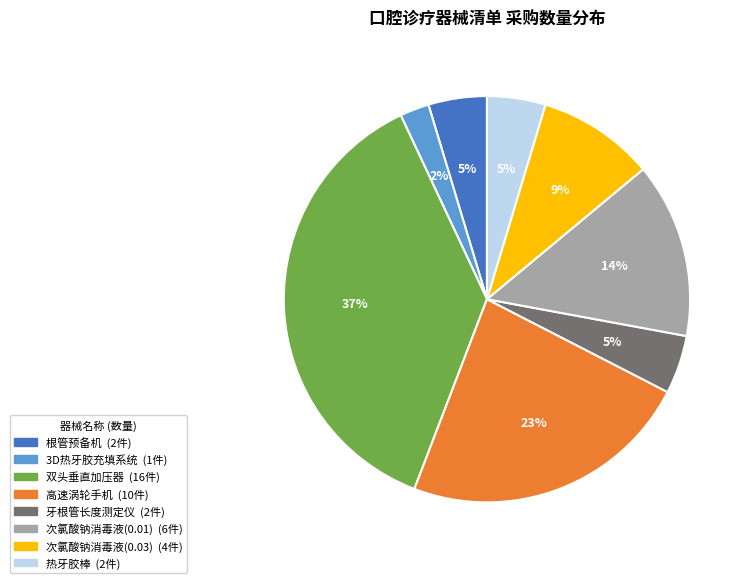

To the nearest percent, what is the average slice percentage?

12%